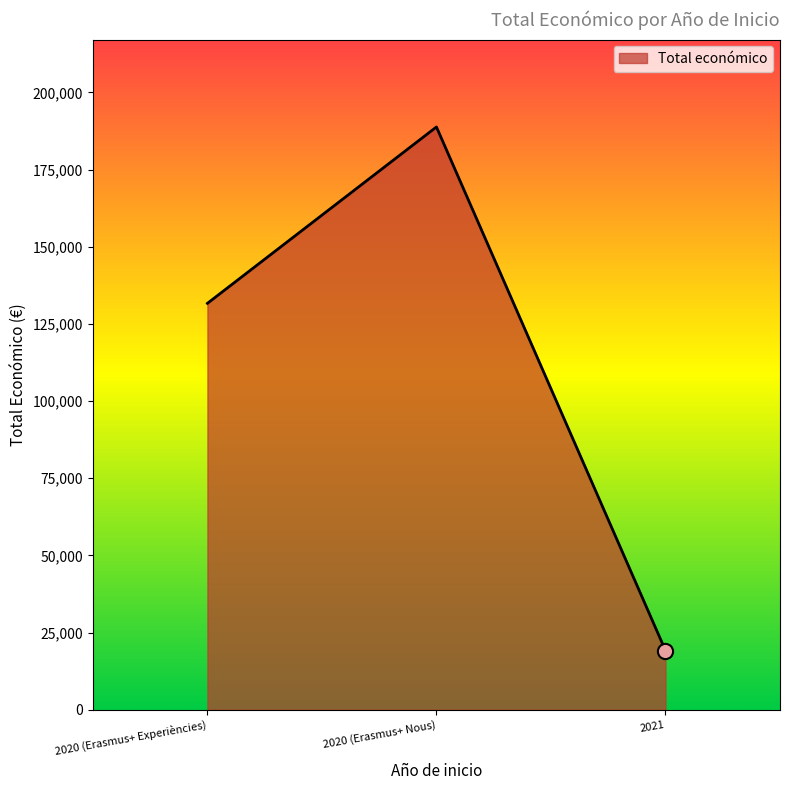

What is the change in value from 2020 (Erasmus+ Nous) to 2021?

-169612